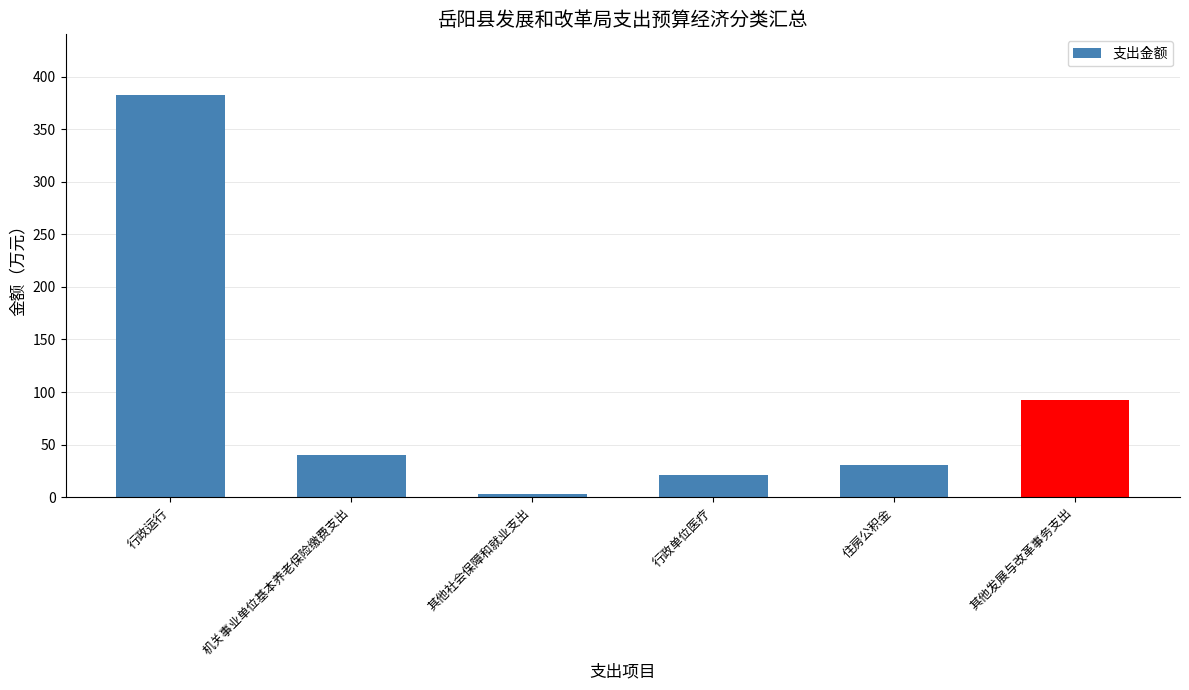

What is the change in value from 机关事业单位基本养老保险缴费支出 to 行政单位医疗?

-18.9